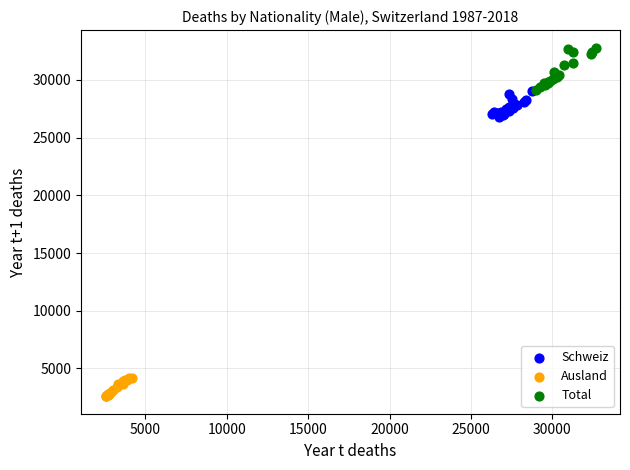

Which series reaches the maximum Y coordinate?

Total